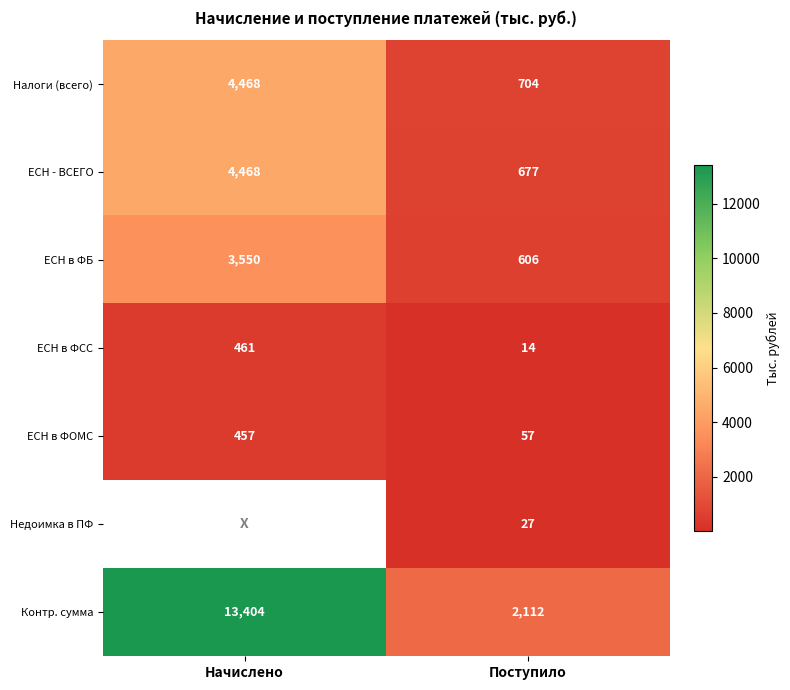

What is the greatest value displayed?

13404.0